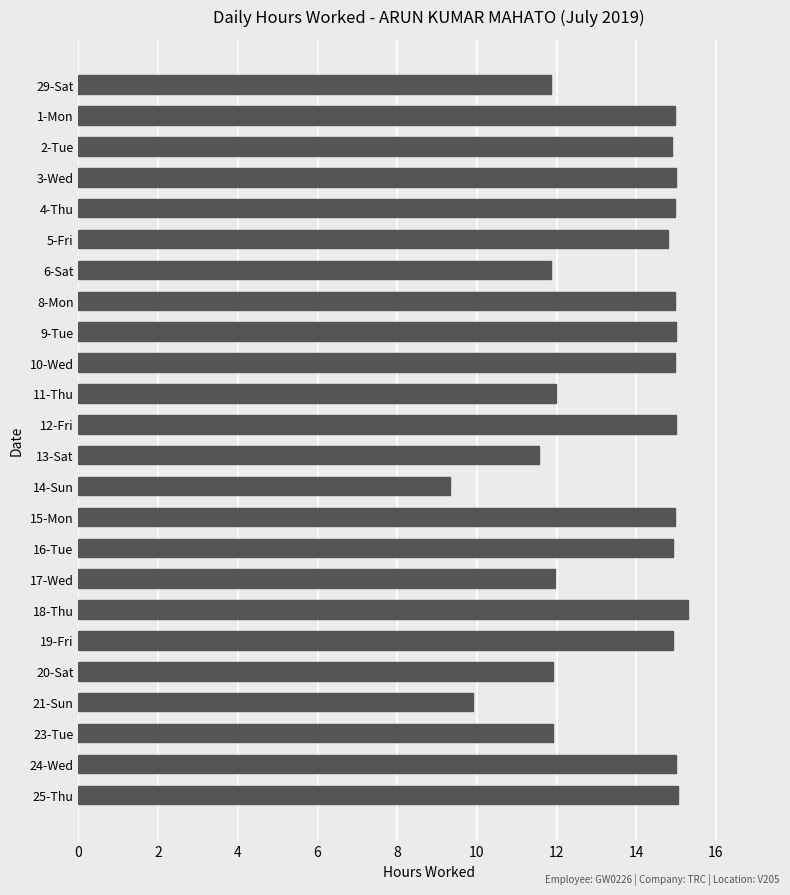

True or false: the data shows 15.0 at 24-Wed.

True